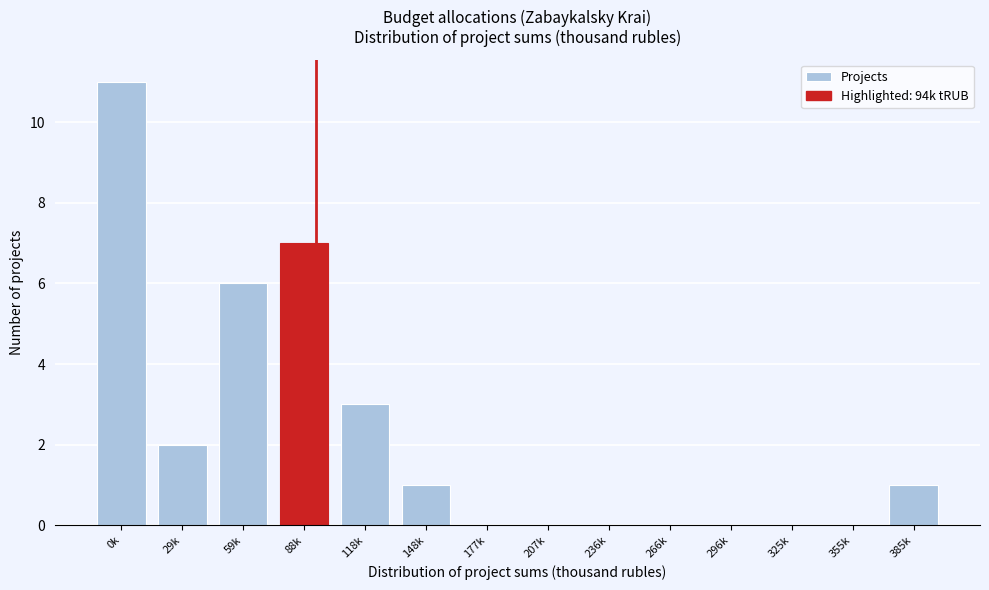

Which has a higher value, 296k or 29k?

29k